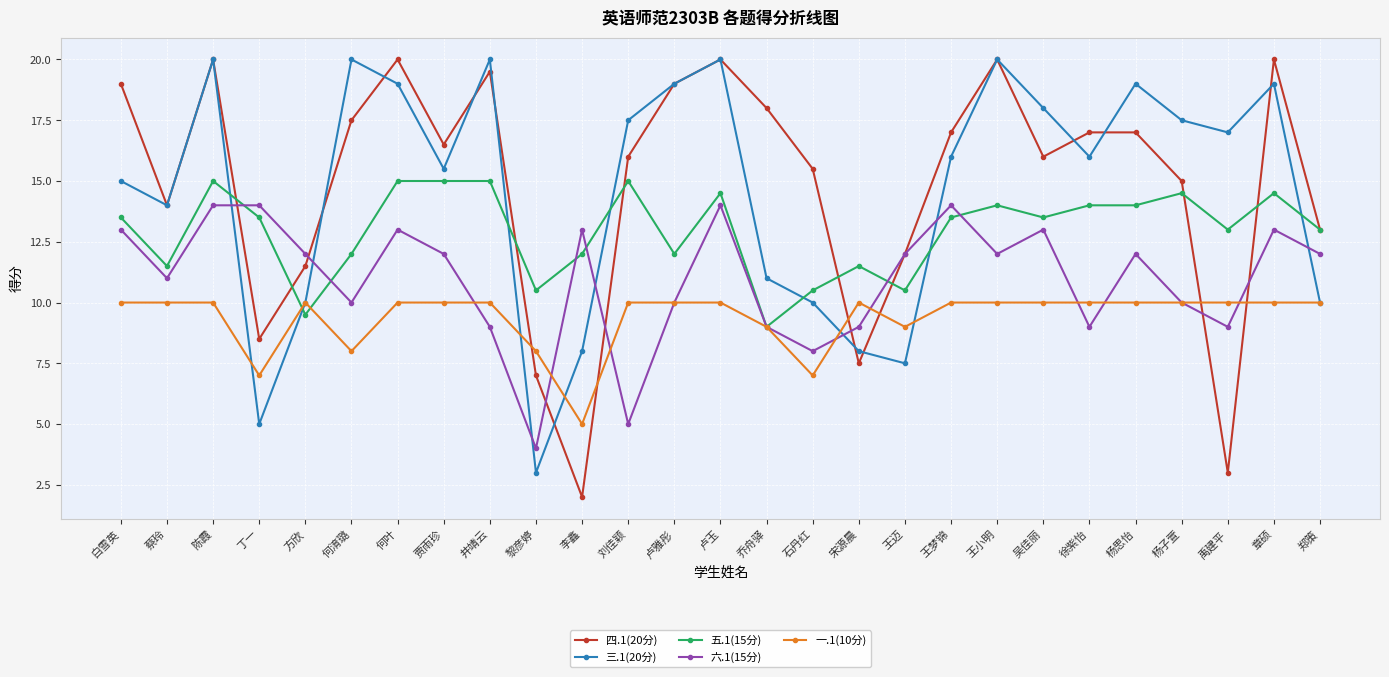

Is the value of 五.1(15分) at 徐紫怡 greater than the value of 四.1(20分) at 王梦锦?

No